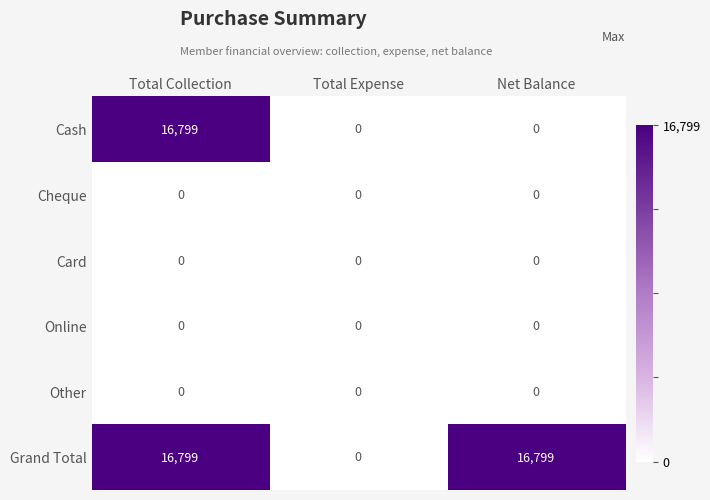

What is the spread (max minus min) of values at Total Collection?

16799